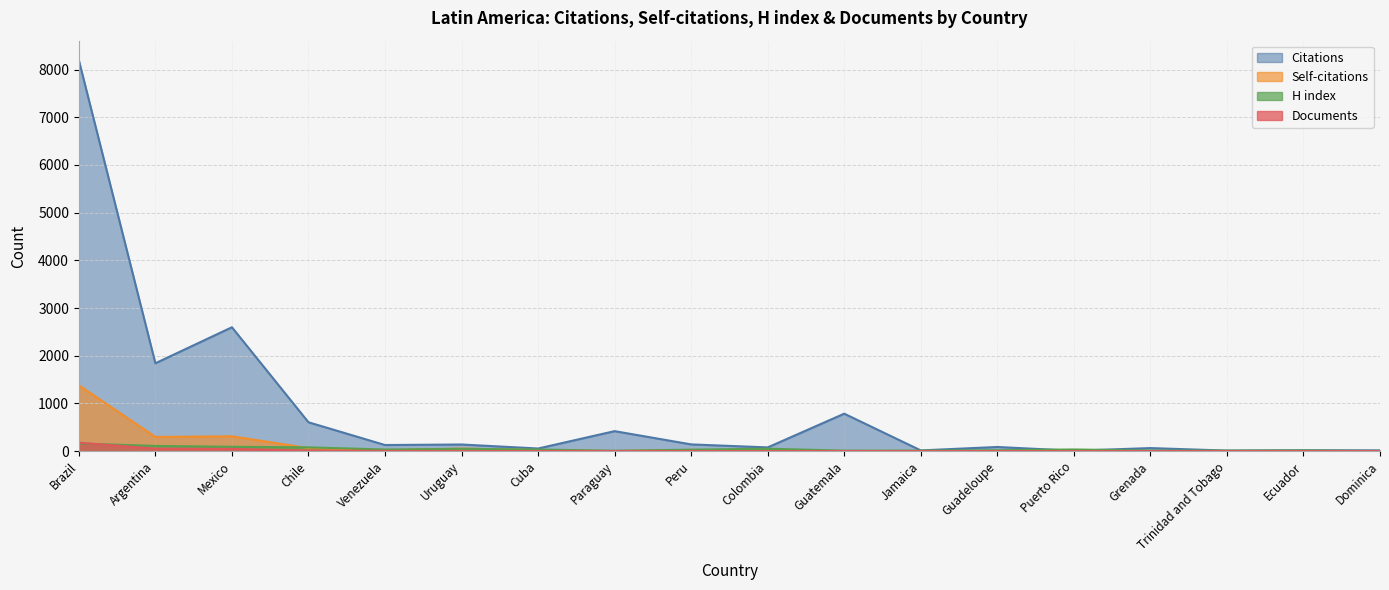

List the series in order of their peak value, highest first.

Citations, Self-citations, Documents, H index